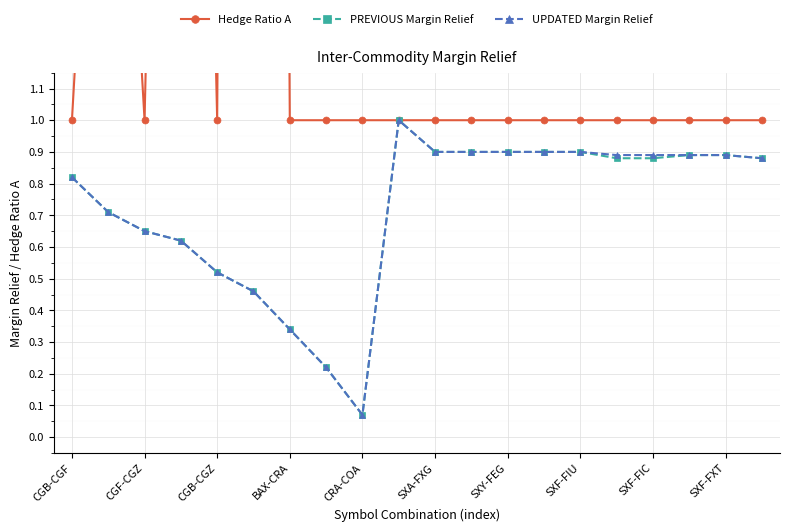

Is it true that PREVIOUS Margin Relief equals 1.2 at CGB-CGF?

False